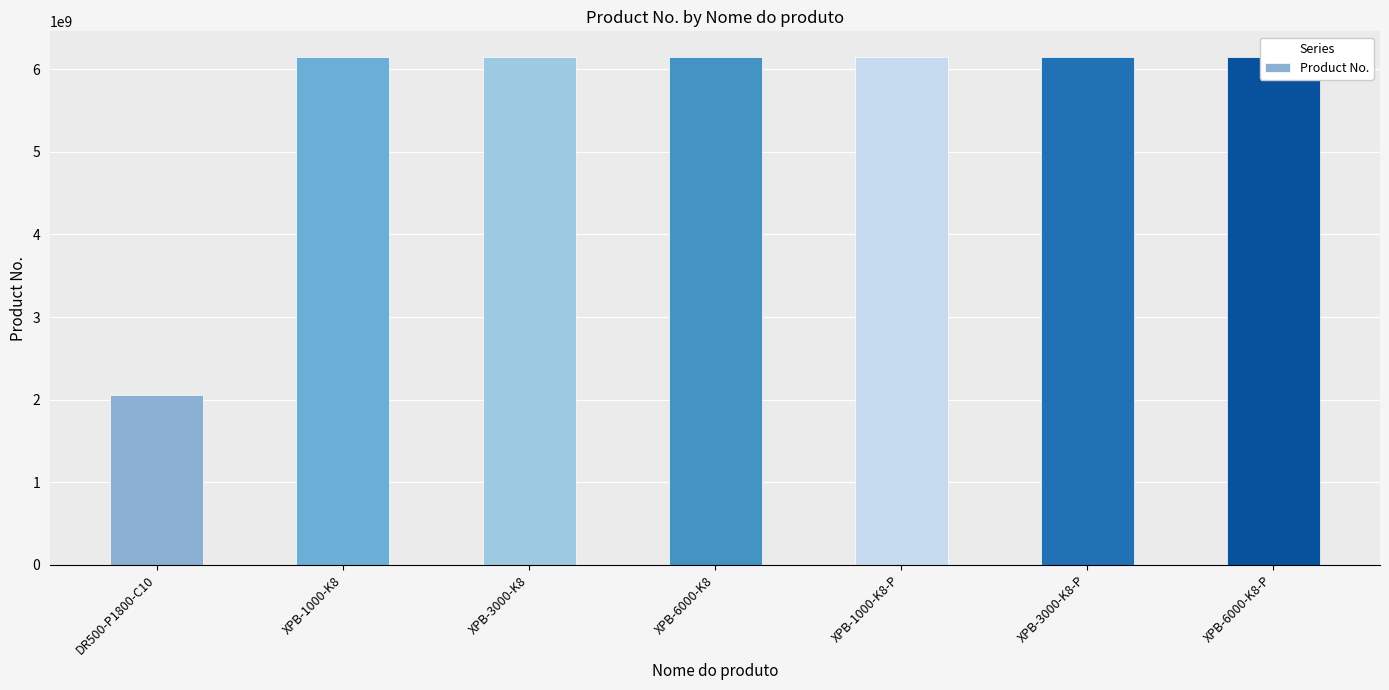

Reading left to right, transcribe all the data shown in this chart.

DR500-P1800-C10=2051476644	XPB-1000-K8=6151762560	XPB-3000-K8=6151762570	XPB-6000-K8=6151762580	XPB-1000-K8-P=6151763220	XPB-3000-K8-P=6151763320	XPB-6000-K8-P=6151763420